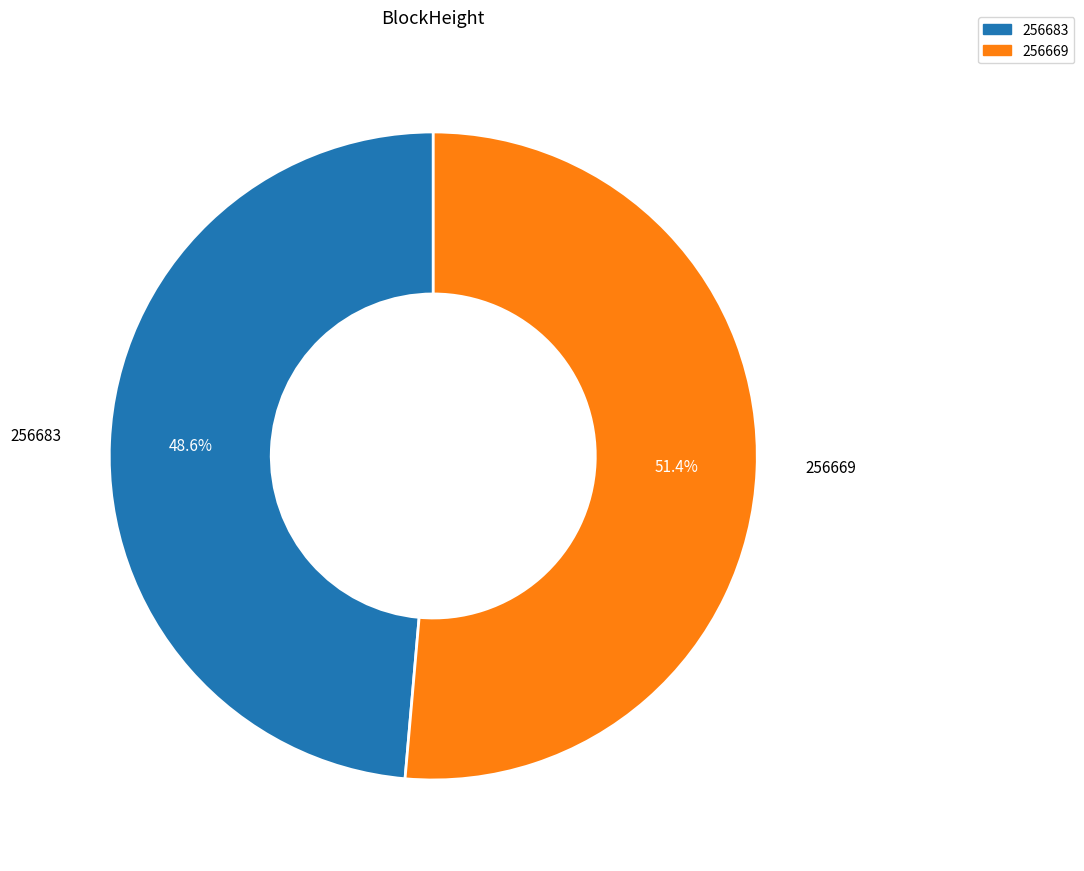

How many segments does this pie chart have?

2